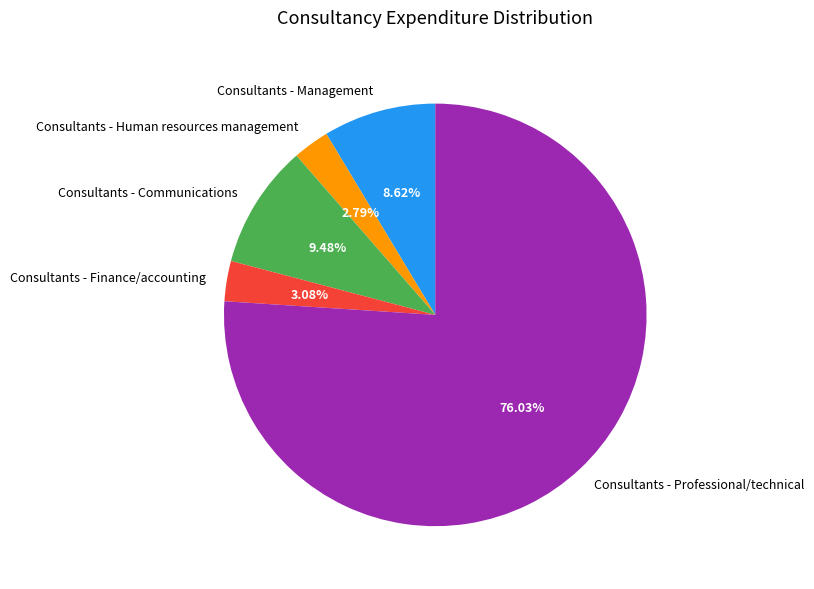

How many segments does this pie chart have?

5